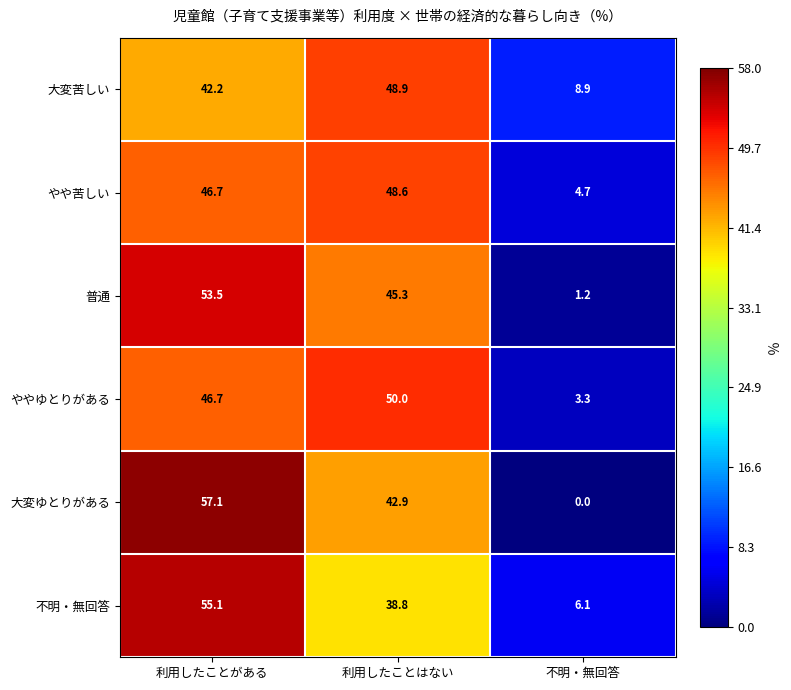

Rank the series at 不明・無回答 from highest to lowest value.

大変苦しい, 不明・無回答, やや苦しい, ややゆとりがある, 普通, 大変ゆとりがある